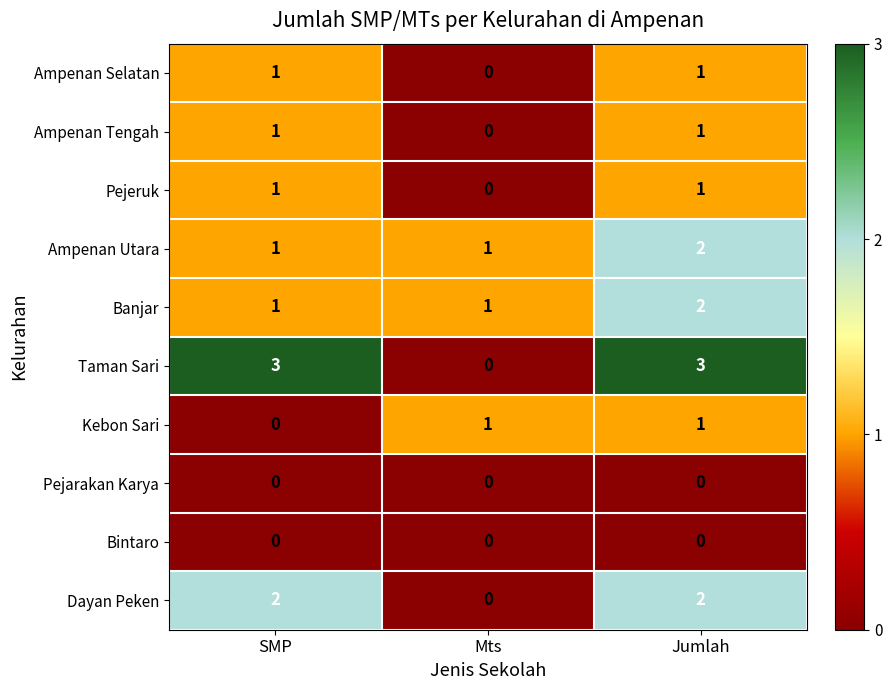

Reading left to right, transcribe all the data shown in this chart.

Ampenan Selatan: 1	0	1
Ampenan Tengah: 1	0	1
Pejeruk: 1	0	1
Ampenan Utara: 1	1	2
Banjar: 1	1	2
Taman Sari: 3	0	3
Kebon Sari: 0	1	1
Pejarakan Karya: 0	0	0
Bintaro: 0	0	0
Dayan Peken: 2	0	2